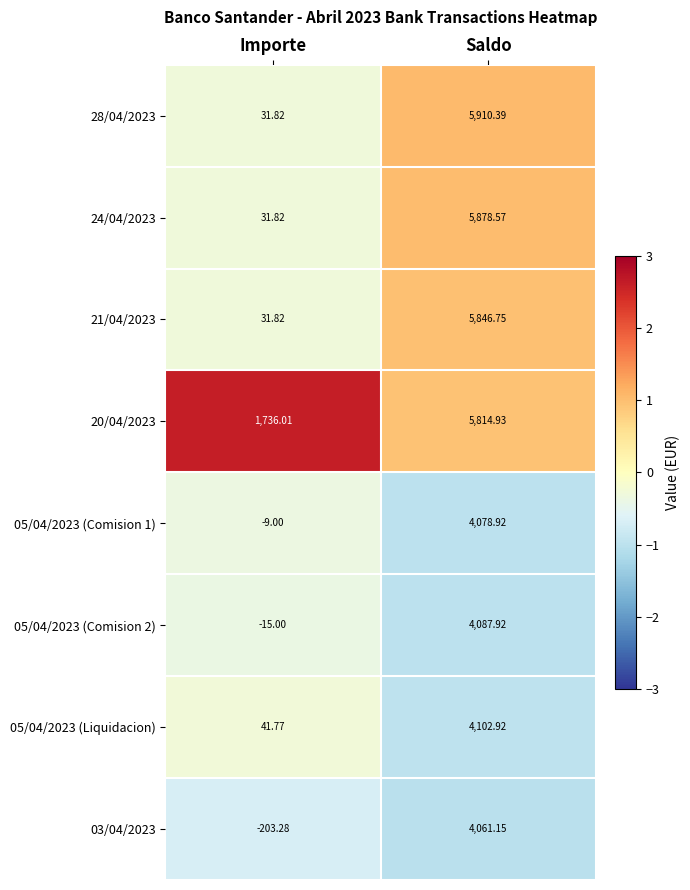

How many distinct data groups are displayed?

8